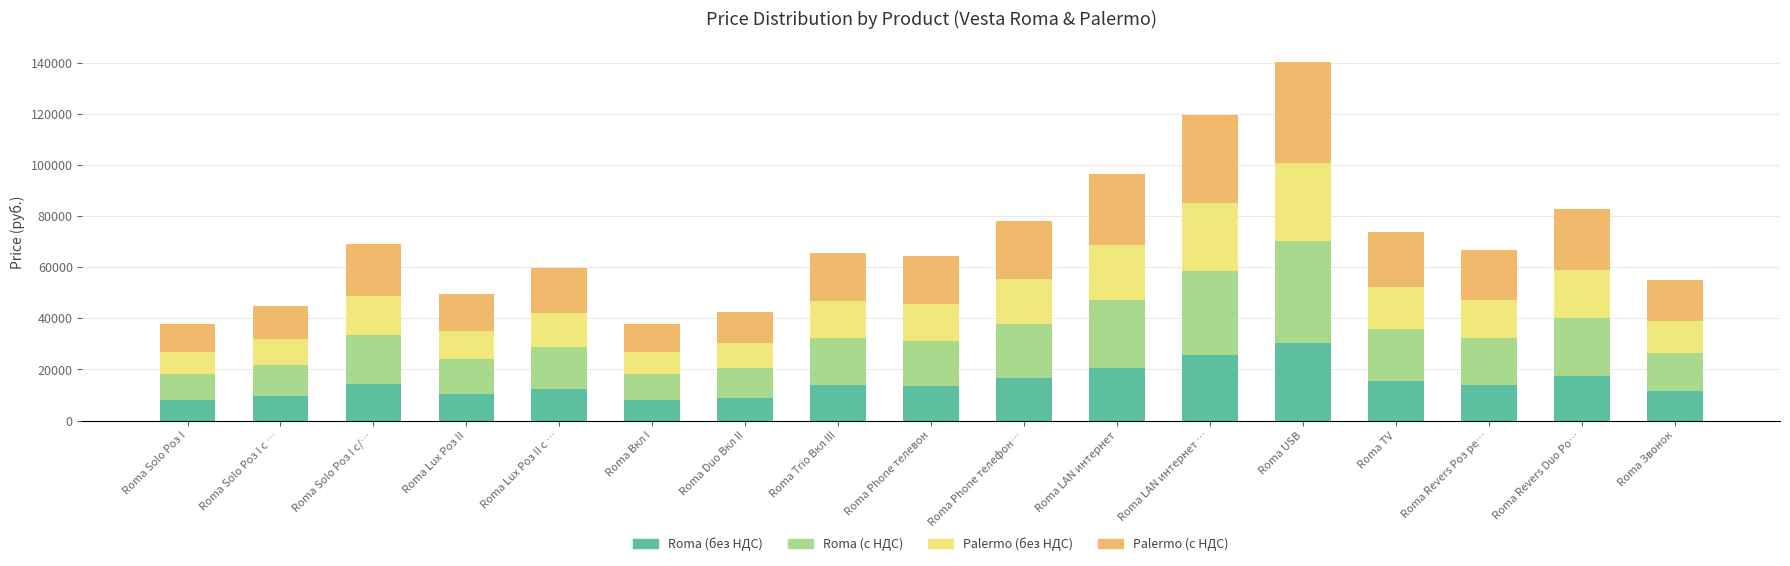

What is the average value of the Roma (без НДС) series?

14765